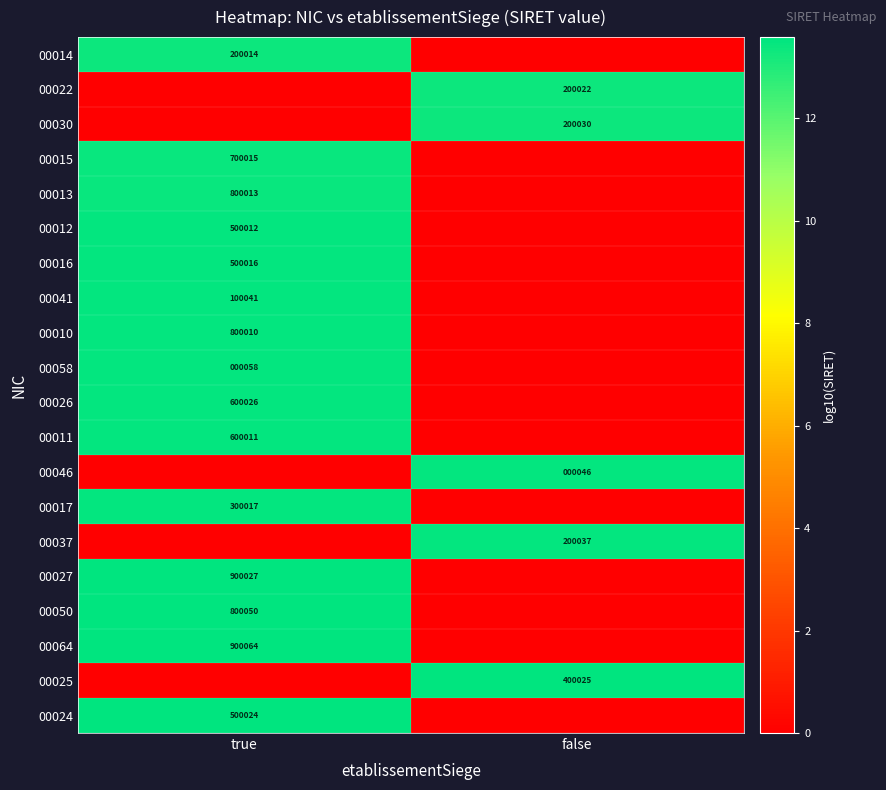

The 00030 series shows 338251 at false. True or false?

False